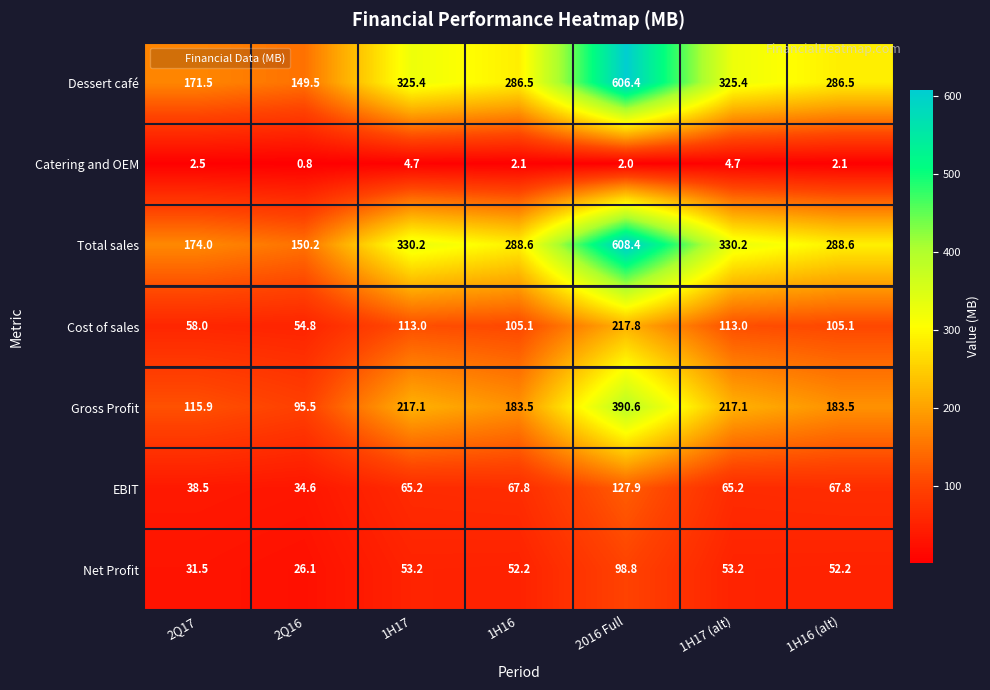

The Net Profit series shows 26.1 at 2Q16. True or false?

True